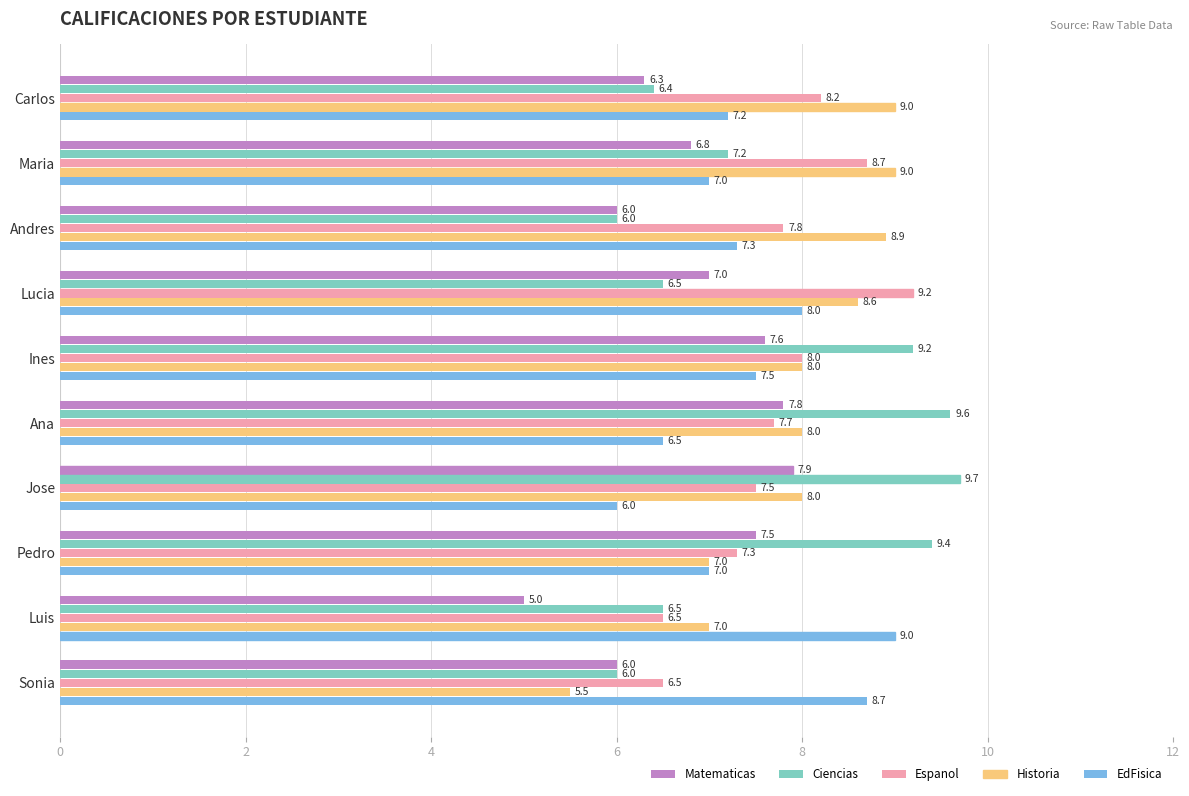

How many Historia values are between 7 and 8?

5